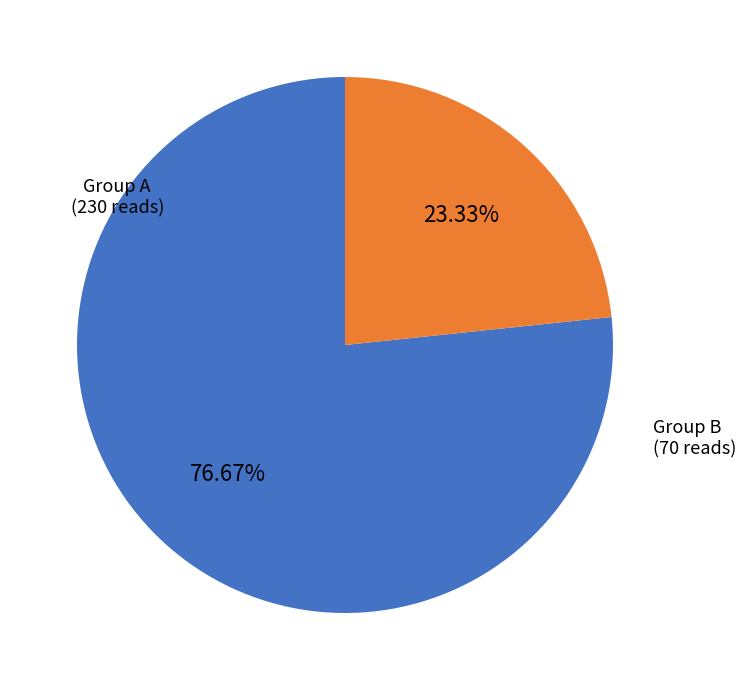

What is the ratio of the value at Group A to the value at Group B?

3.3